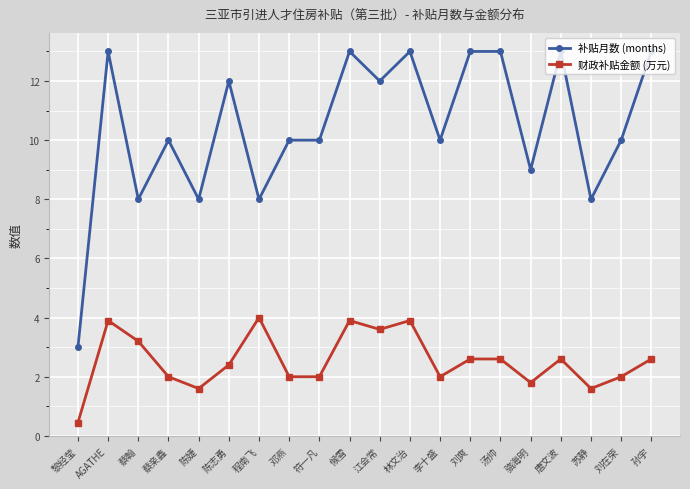

What are all the series names shown in the legend?

补贴月数 (months), 财政补贴金额 (万元)